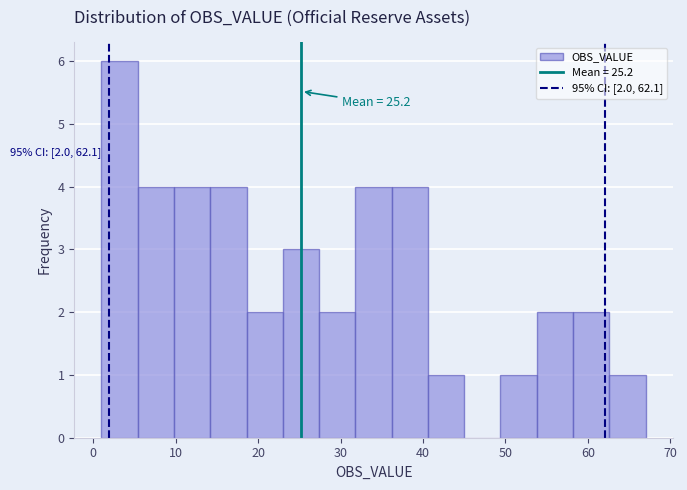

Over which range of the x-axis is the bar tallest?

1.0 to 5.4